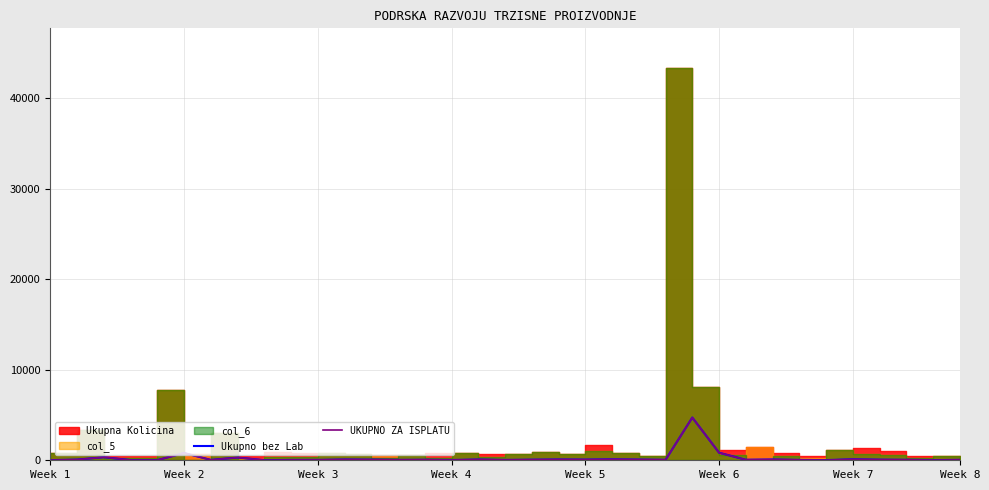

Where is Ukupno bez Lab nearest to the value 2365?

Week 6